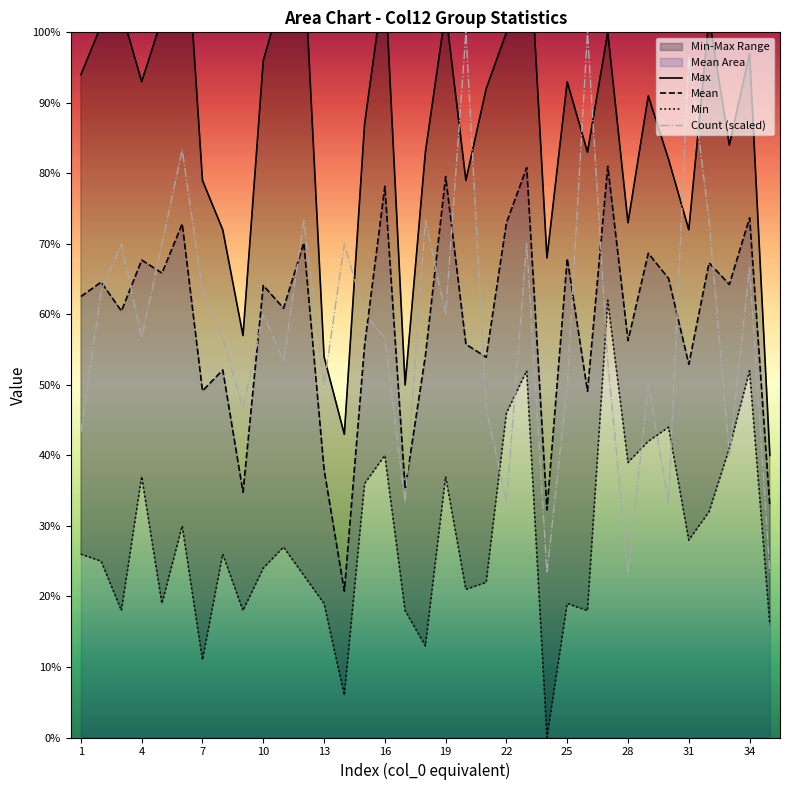

What is the difference between the maximum and minimum values in the Min series?

62.0